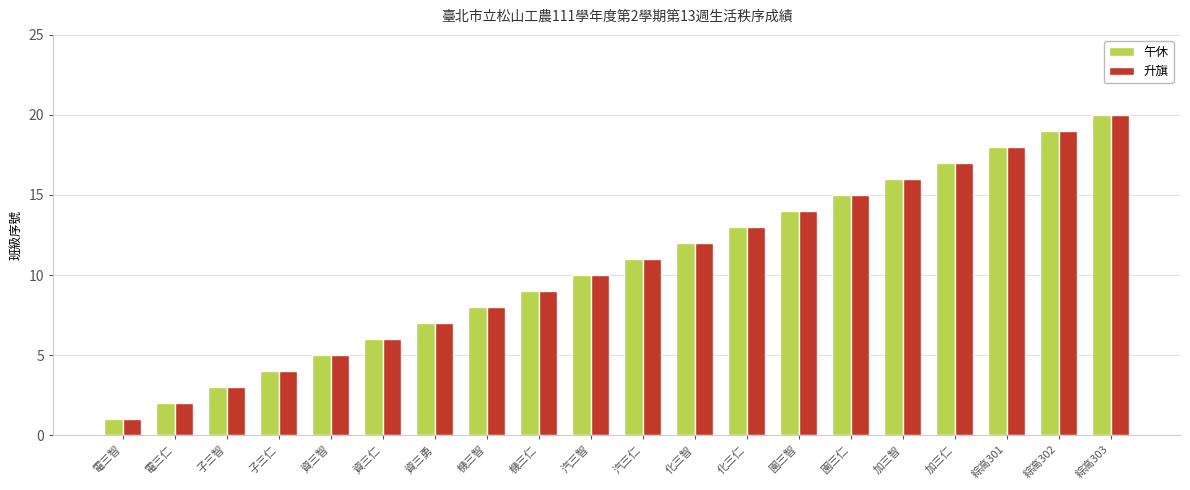

Is it true that 升旗 equals 30 at 綜高301?

False